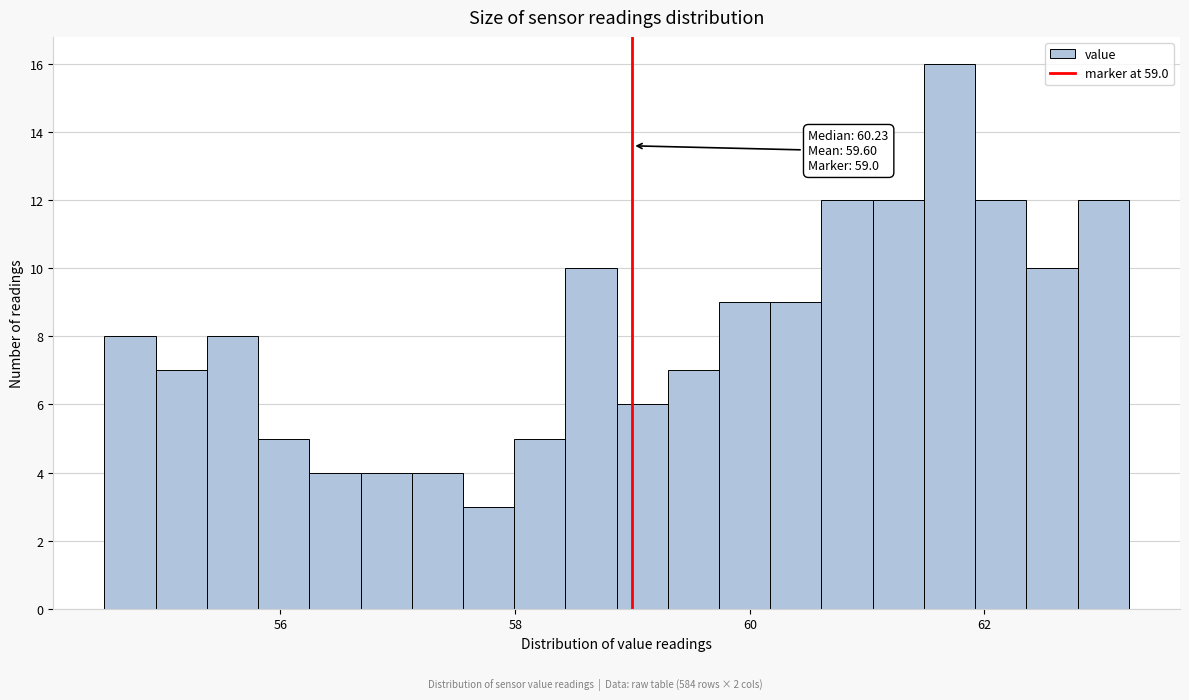

Read against the x-axis, roughly where is the centre of the tallest bar?

61.8